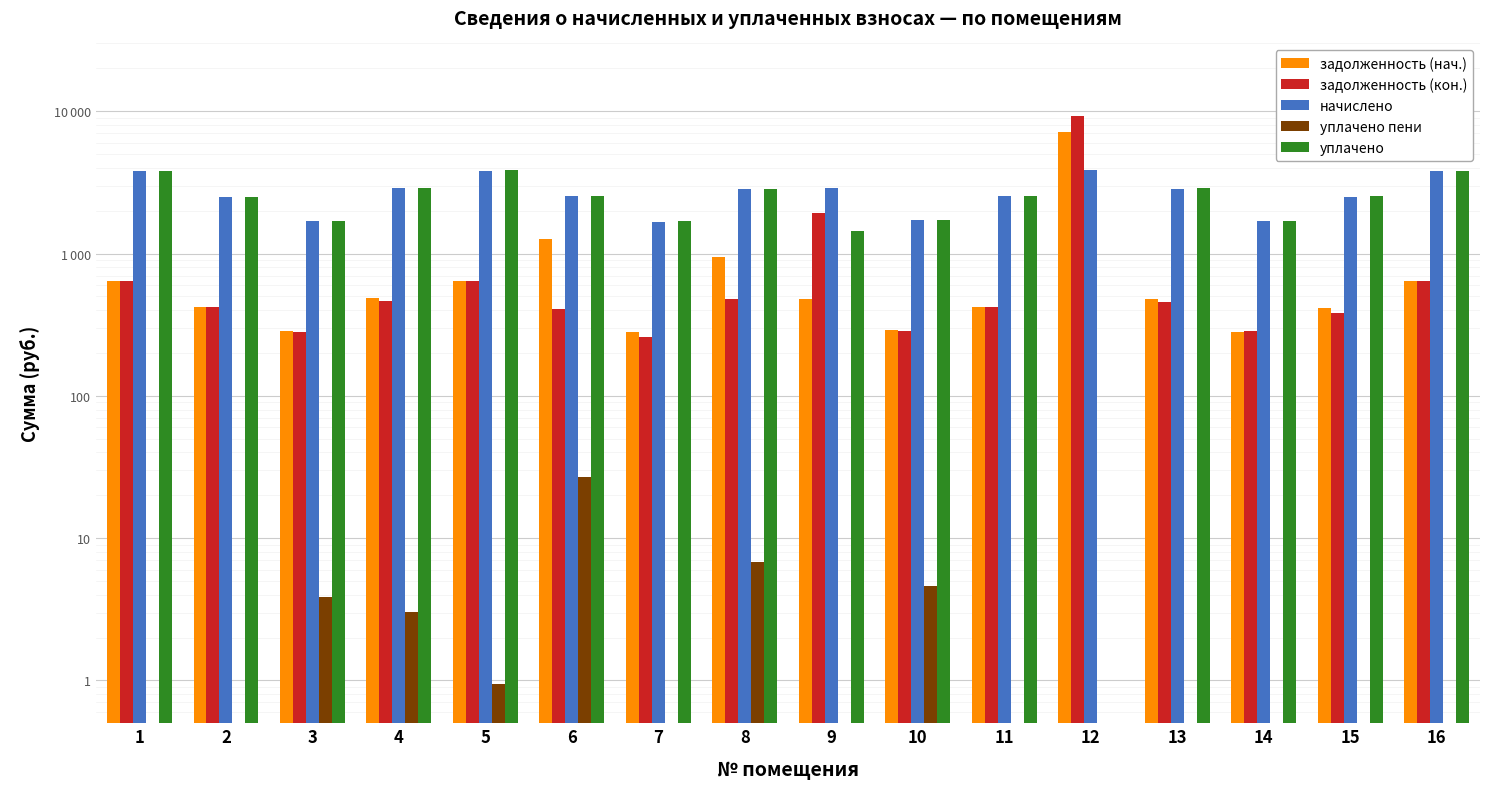

What are all the series names shown in the legend?

задолженность (нач.), задолженность (кон.), начислено, уплачено пени, уплачено